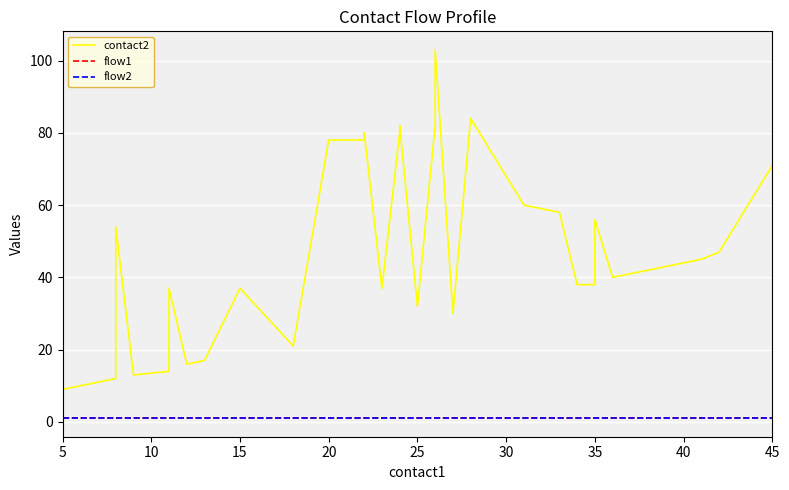

True or false: contact2 and flow2 cross at least once.

False